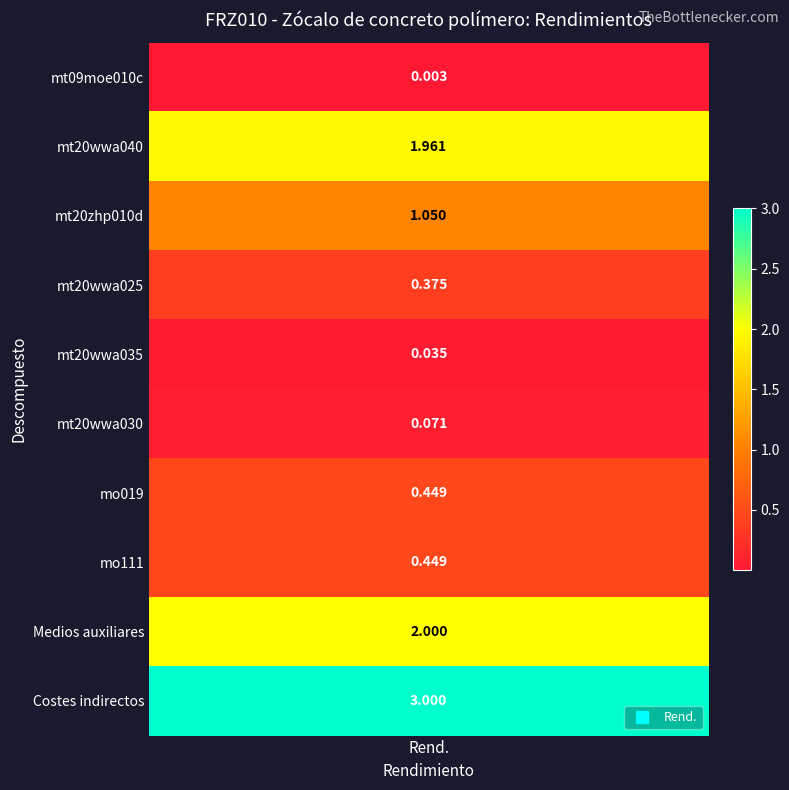

What is the average value?

0.9